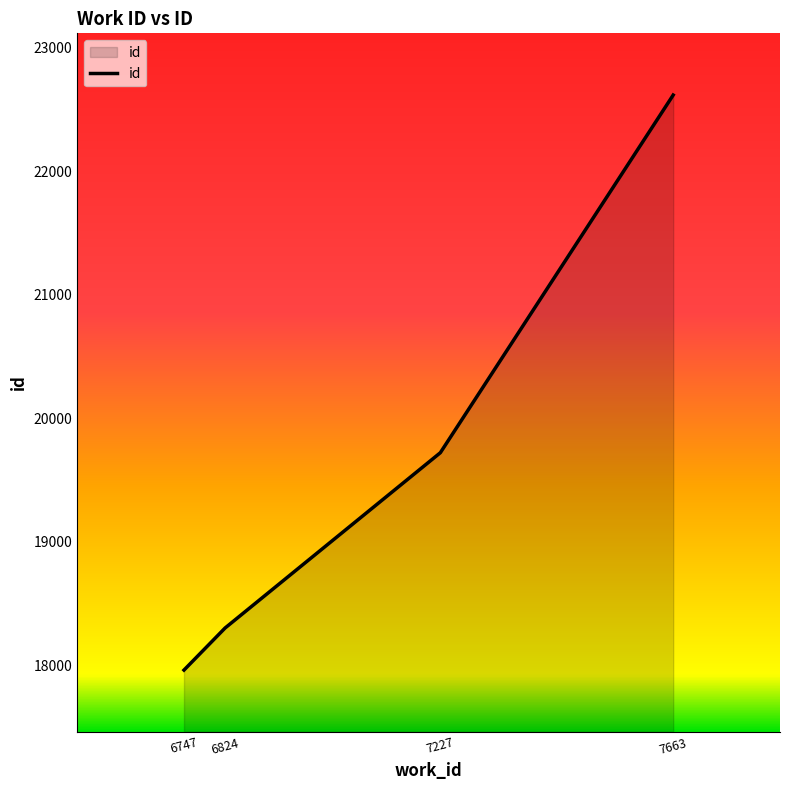

What is the difference between the values at 6747 and 7663?

4659